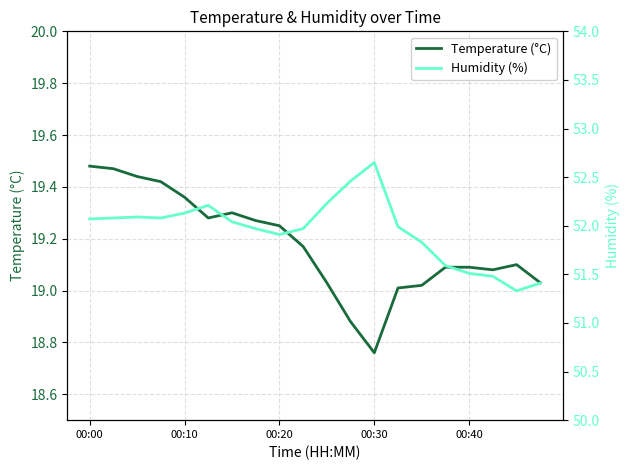

How many data points does each series have?

20